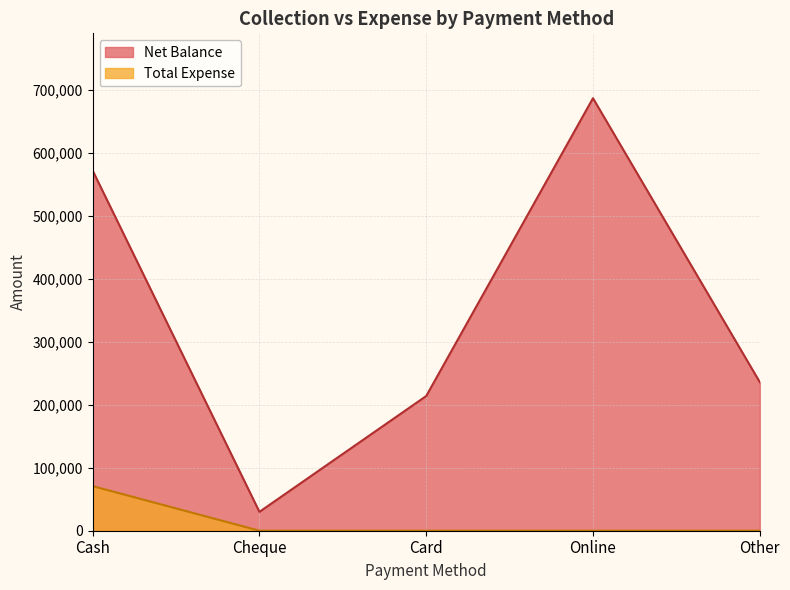

True or false: Net Balance and Total Expense cross at least once.

False